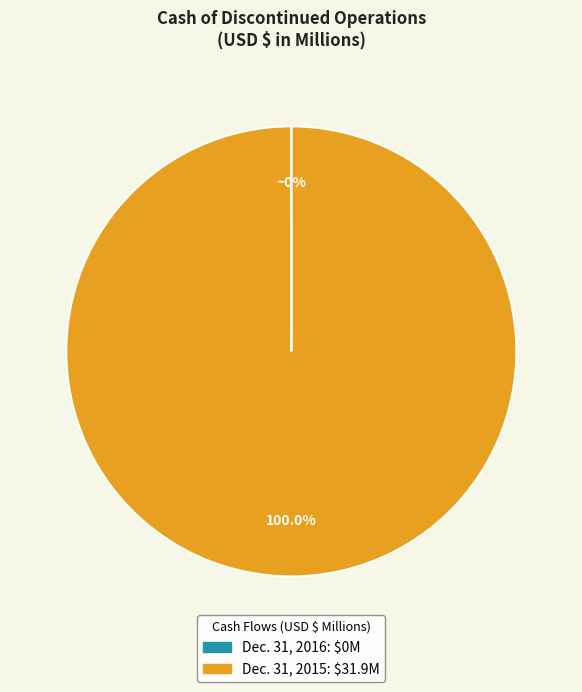

Which slice is the largest?

Dec. 31, 2015